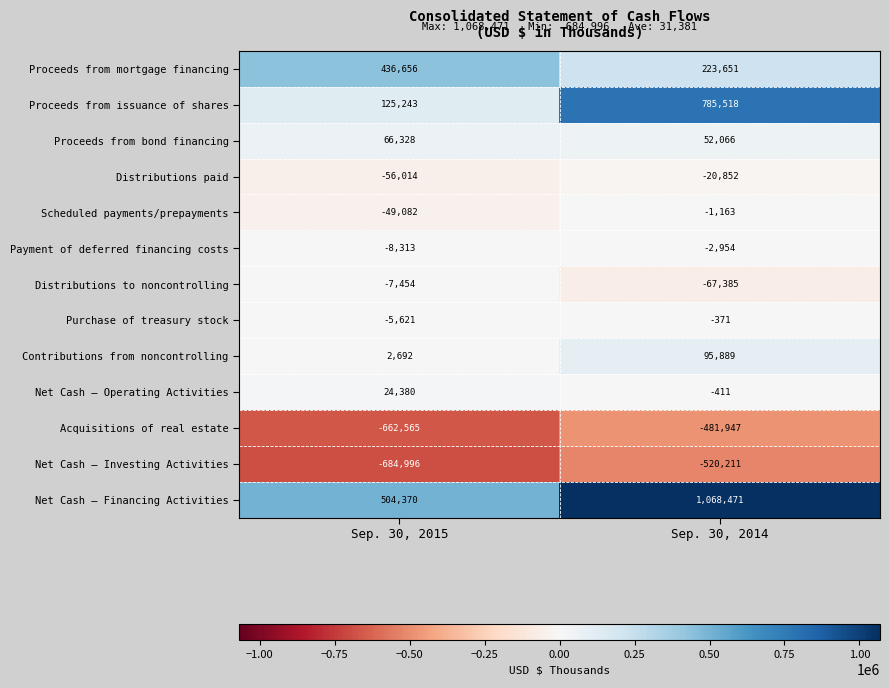

What is the maximum value shown in the chart?

1068471